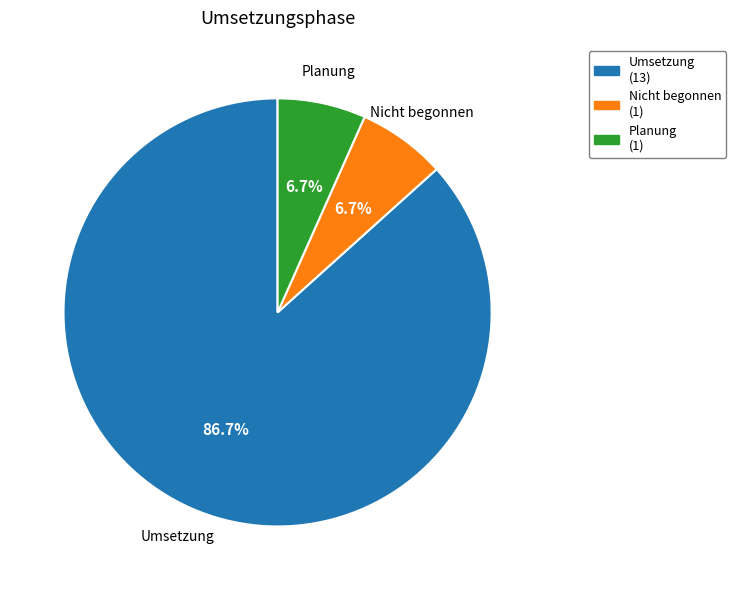

True or false: Planung accounts for 13% of the total.

False